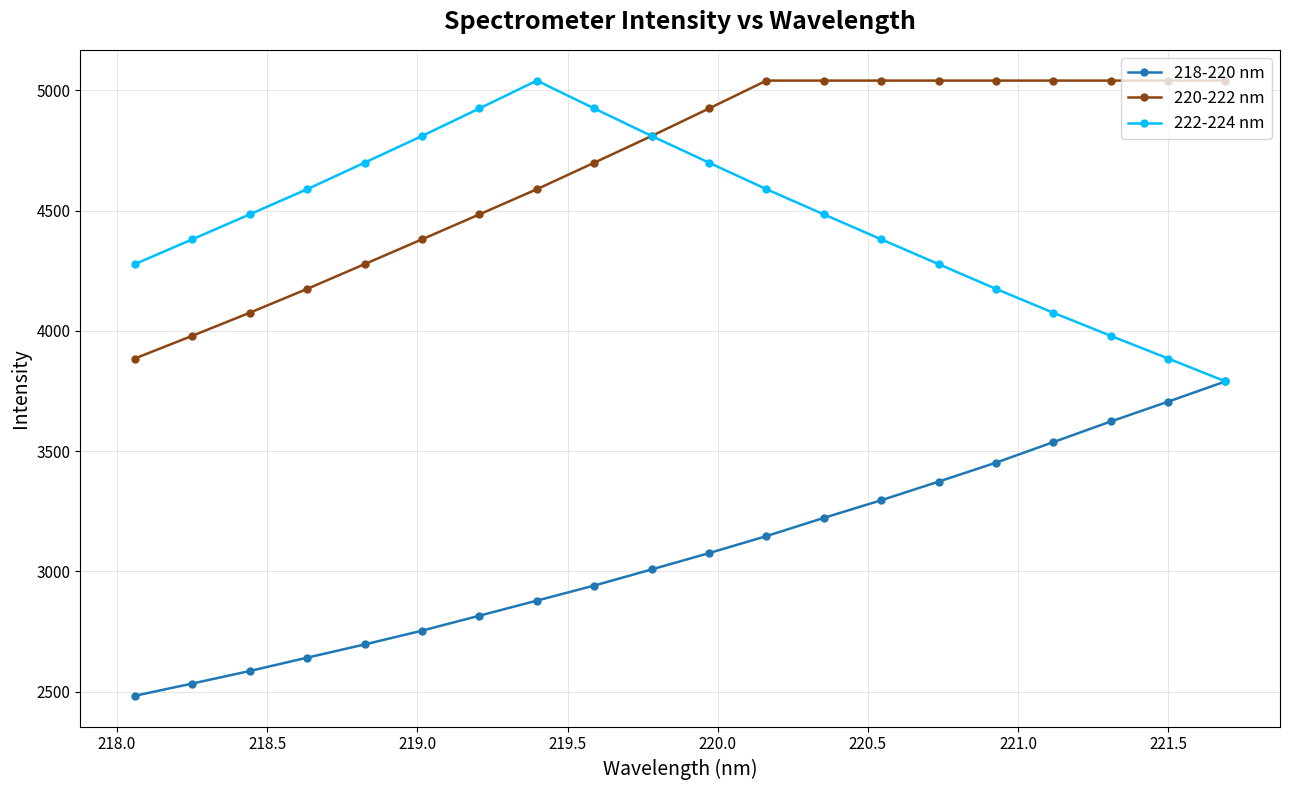

What is the minimum value shown in the chart?

2482.2